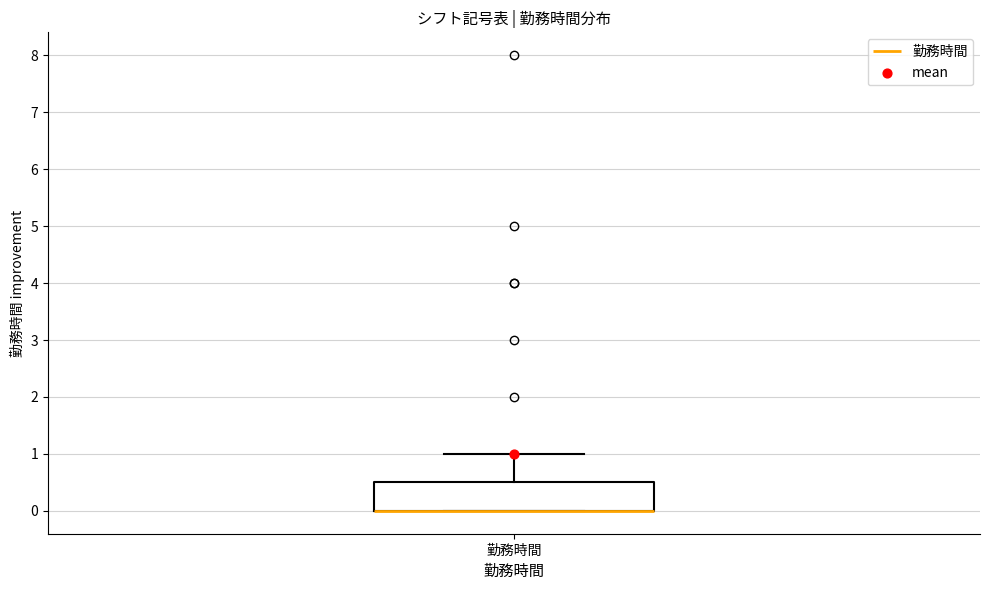

Where is the upper edge of the box for 勤務時間 on the y-axis? The values are not printed on the chart, so give them approximately, as read against the axis.

0.5